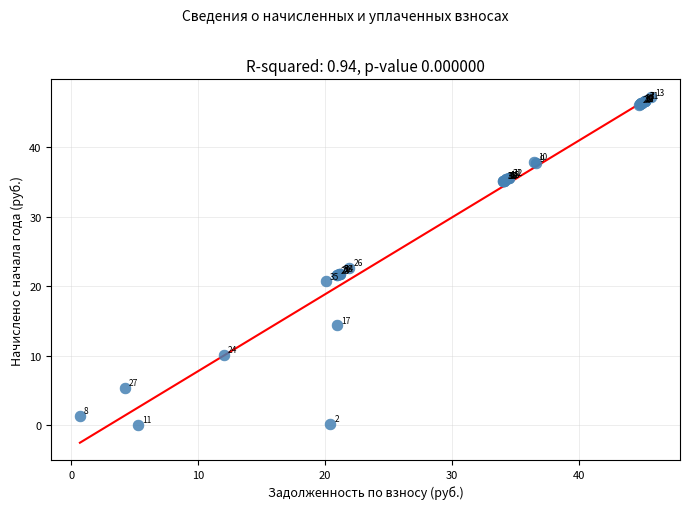

What Y value in the scatter plot is closest to 23?

22.6